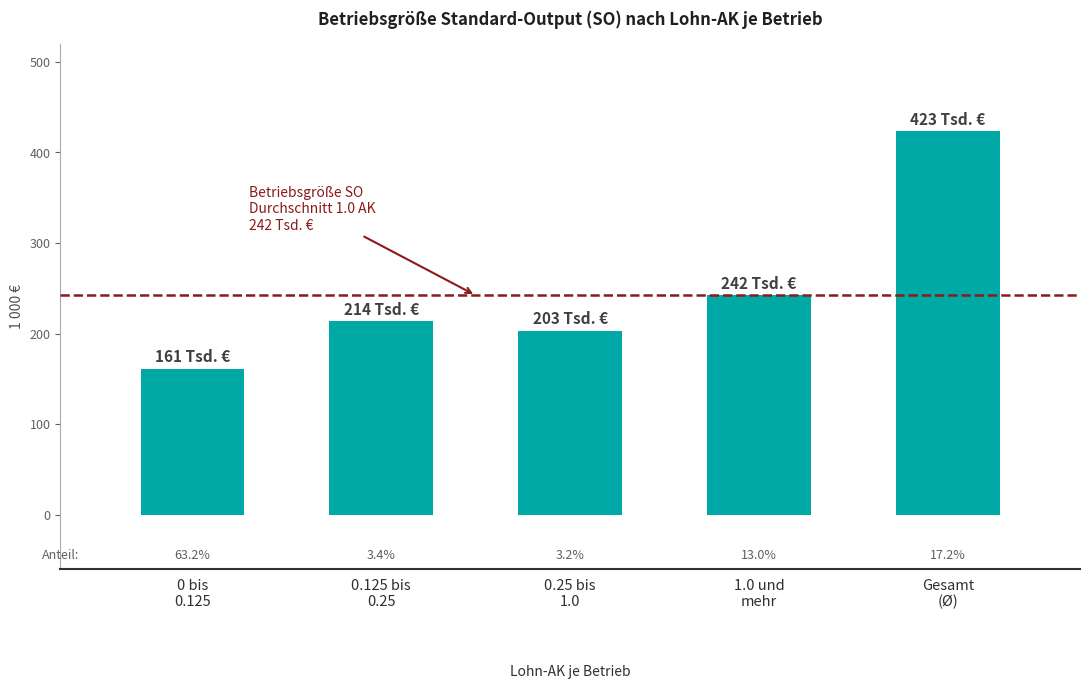

Does the chart contain stacked bars?

No